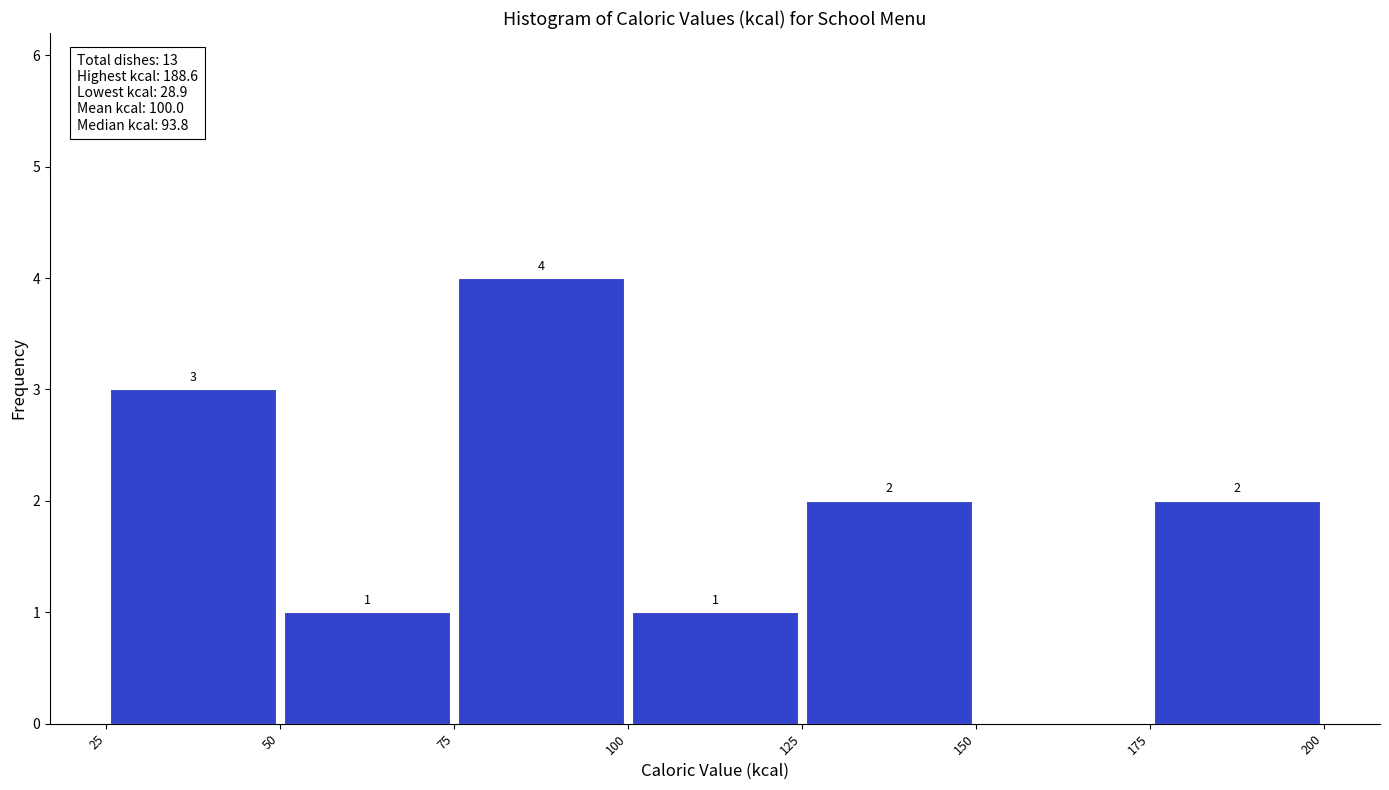

Which range on the x-axis has the tallest bar?

75 to 100